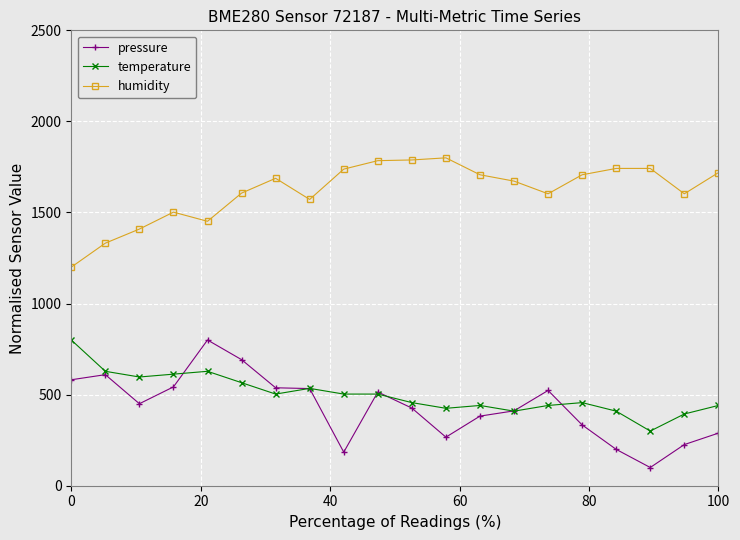

What is the difference between the maximum and minimum values in the temperature series?

500.0